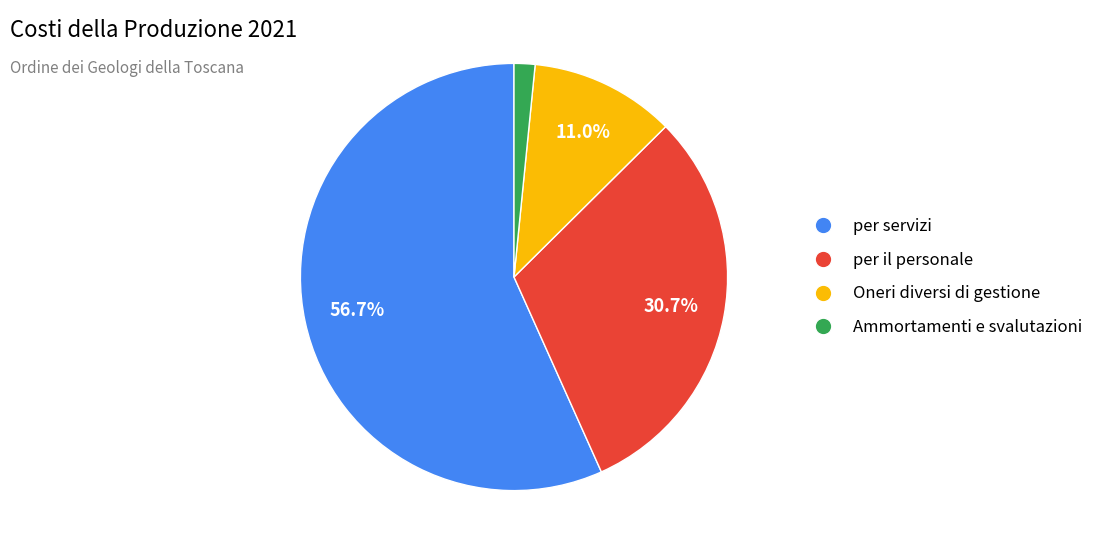

Between Ammortamenti e svalutazioni and per servizi, which is larger?

per servizi